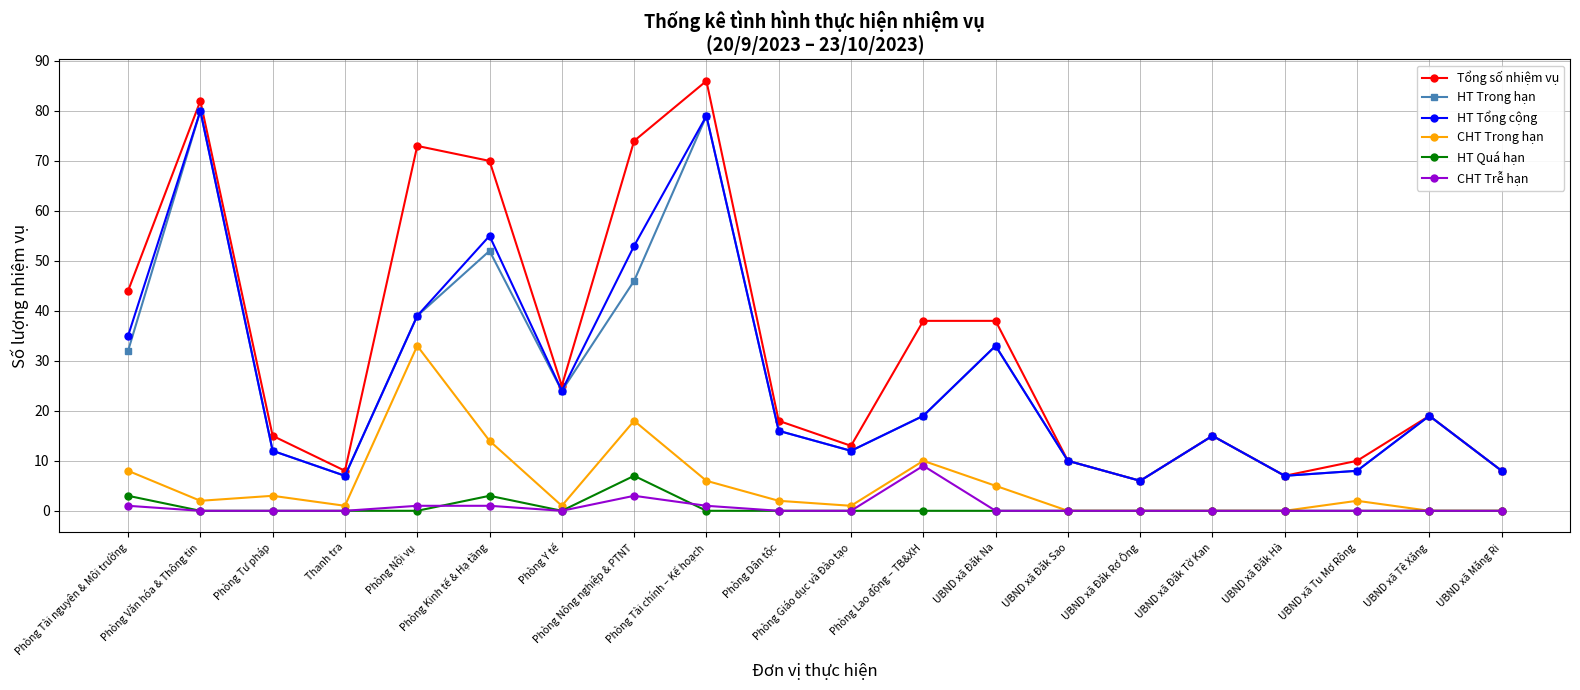

Which series has the largest total across all categories?

Tổng số nhiệm vụ